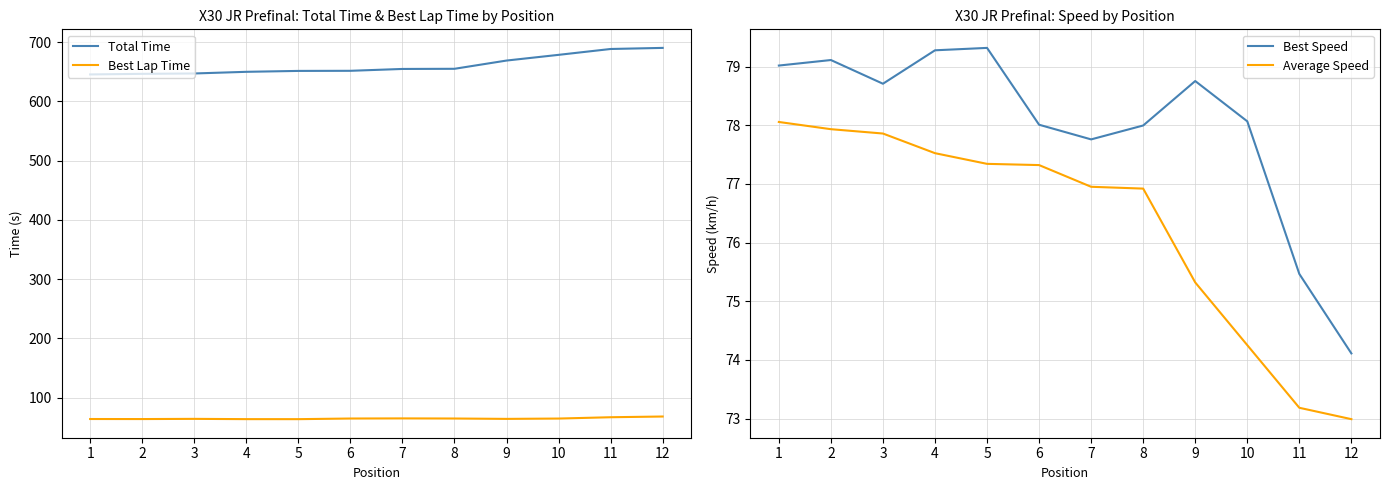

True or false: Best Speed and Total Time cross at least once.

False